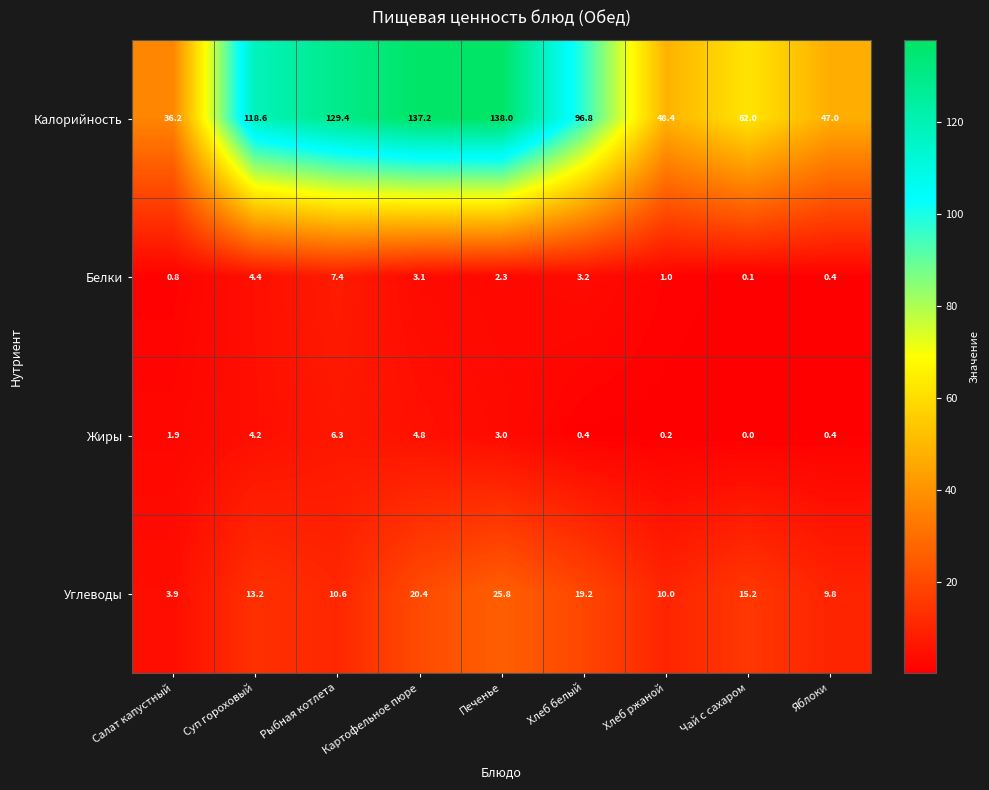

Rank the categories by Углеводы value from lowest to highest.

Салат капустный, Яблоки, Хлеб ржаной, Рыбная котлета, Суп гороховый, Чай с сахаром, Хлеб белый, Картофельное пюре, Печенье